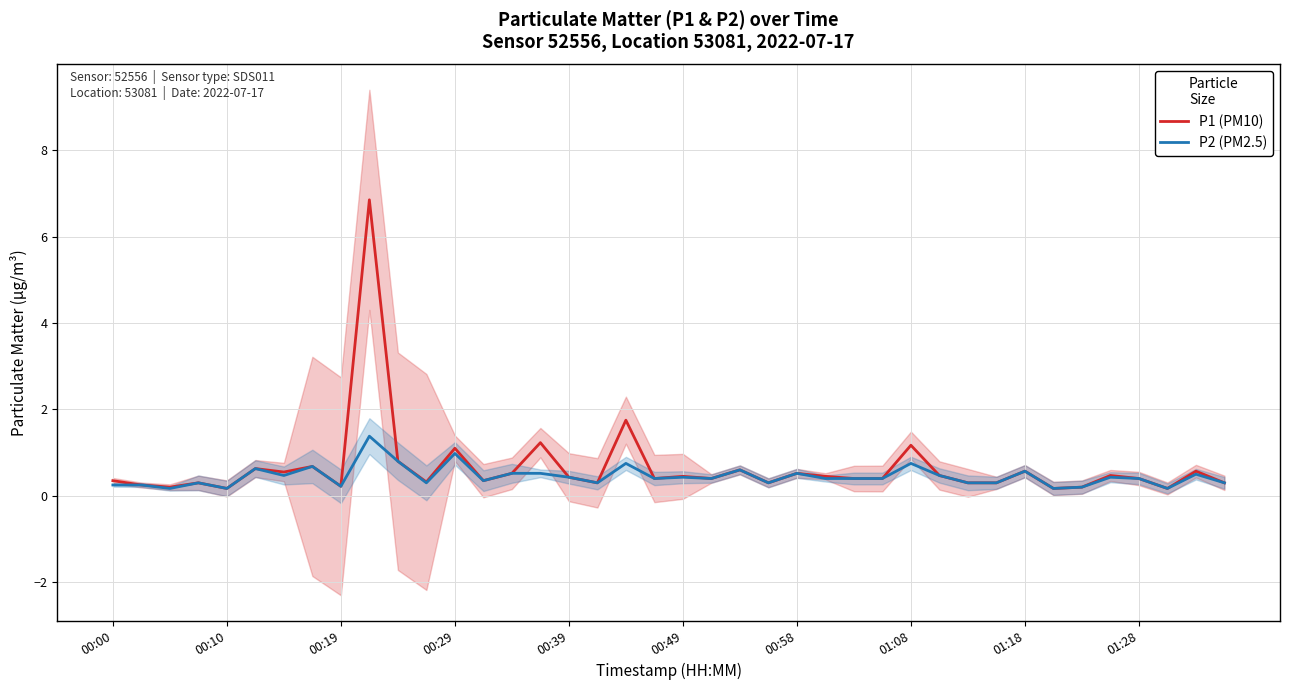

What is the difference between the P2 (PM2.5) values at 27 and 00:58?

0.1